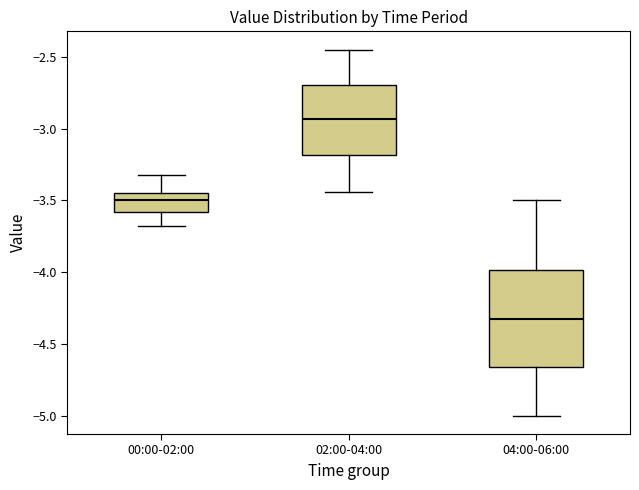

Which box has the lowest median line?

04:00-06:00